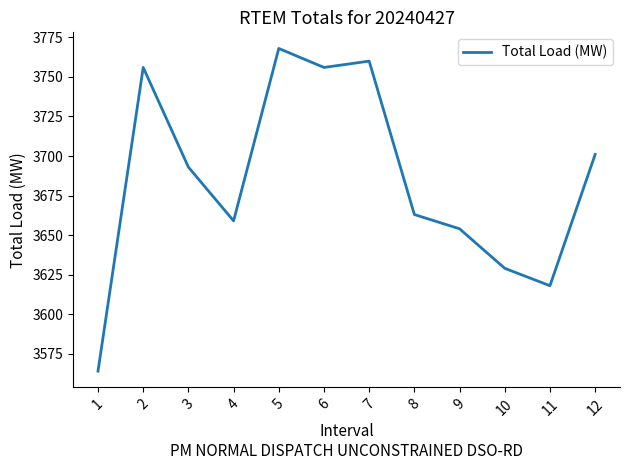

What is the greatest value displayed?

3768